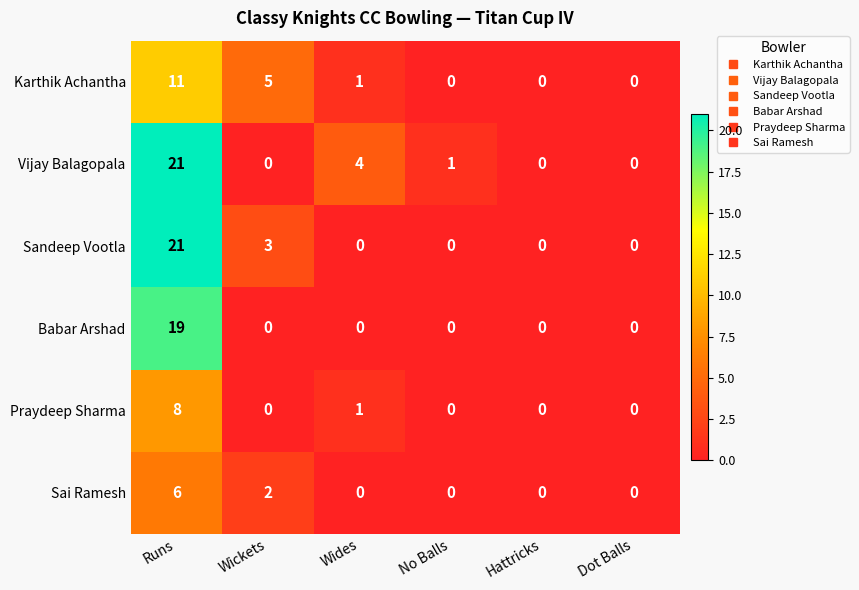

What is the approximate value of Vijay Balagopala at Runs, to the nearest 5?

20